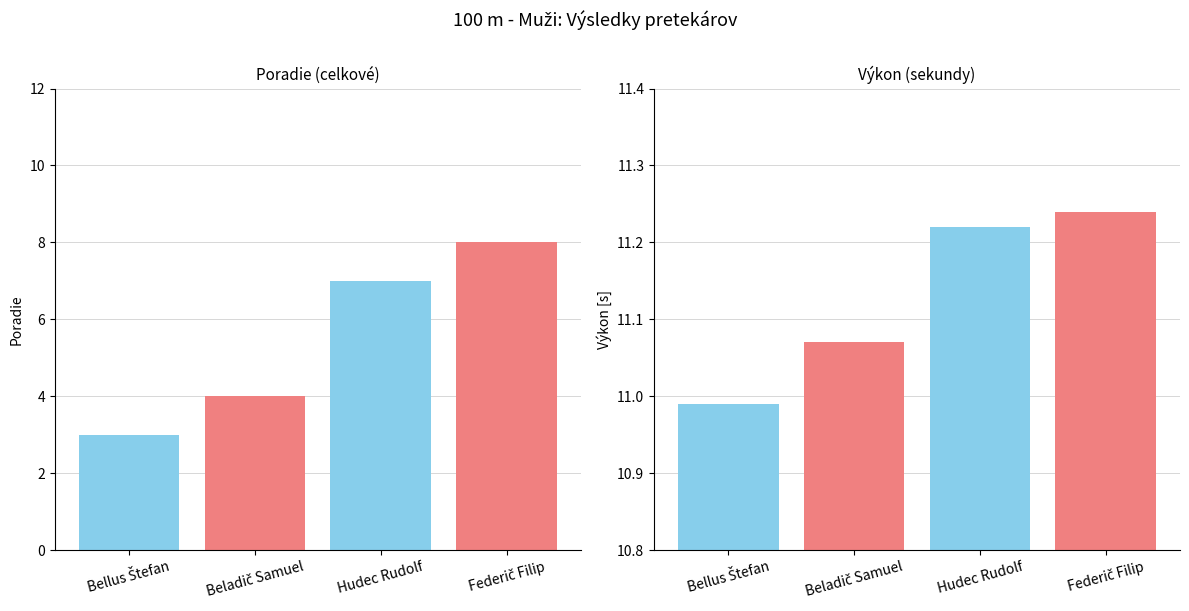

How many bars are there in total?

8